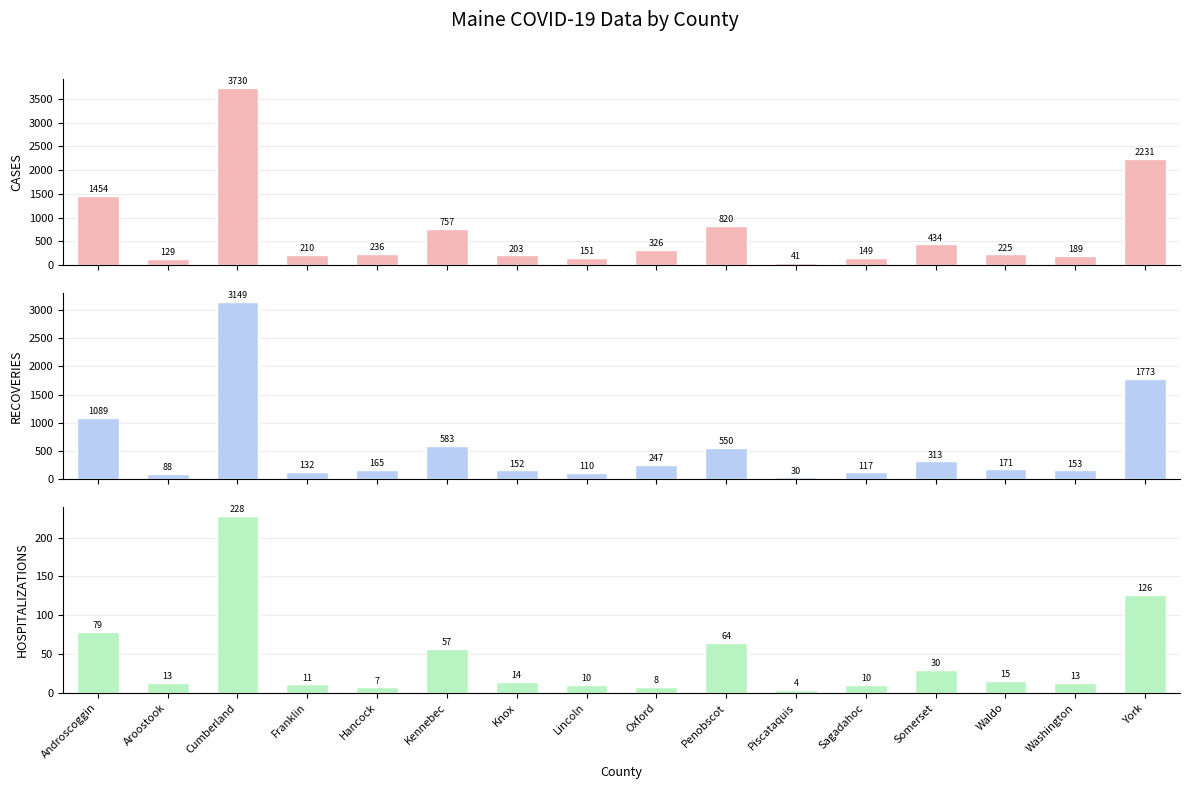

Is the value of HOSPITALIZATIONS at Franklin greater than the value of RECOVERIES at Oxford?

No